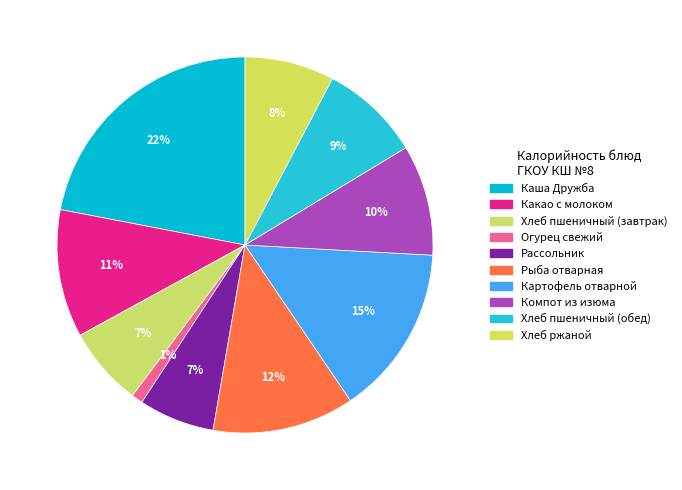

What percentage do Хлеб пшеничный (завтрак) and Каша Дружба together represent?

28.8%